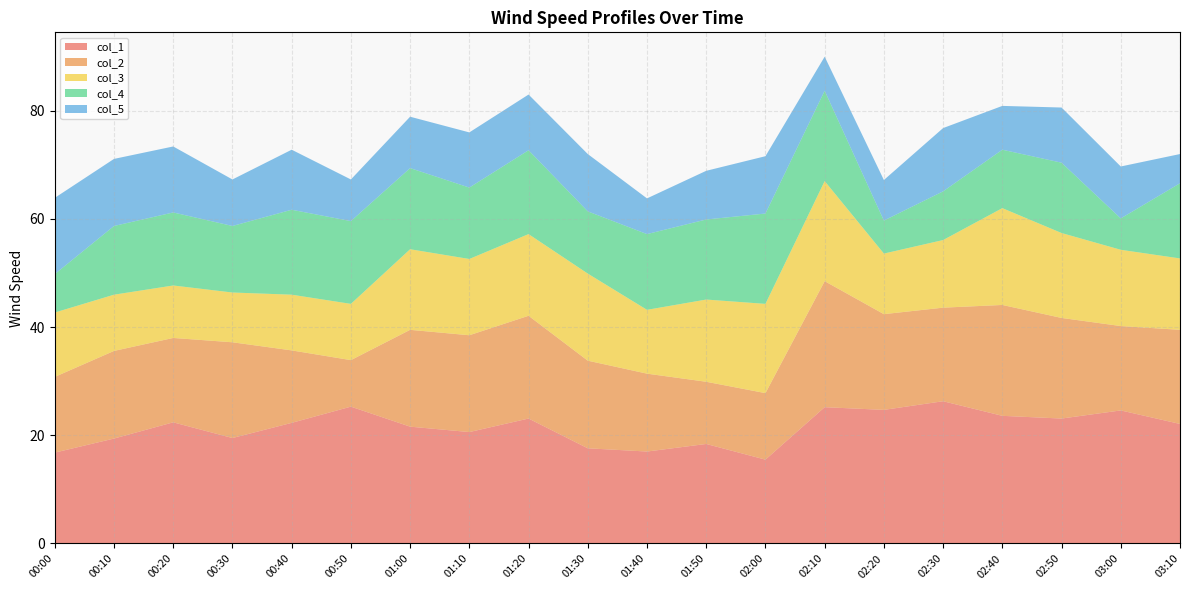

Reading left to right, extract all data points from this chart.

col_1: 00:00=16.8	00:10=19.4	00:20=22.4	00:30=19.5	00:40=22.3	00:50=25.3	01:00=21.6	01:10=20.6	01:20=23.1	01:30=17.6	01:40=17.0	01:50=18.4	02:00=15.5	02:10=25.2	02:20=24.7	02:30=26.3	02:40=23.6	02:50=23.1	03:00=24.6	03:10=22.1
col_2: 00:00=14.0	00:10=16.2	00:20=15.6	00:30=17.7	00:40=13.4	00:50=8.6	01:00=17.9	01:10=17.9	01:20=19.0	01:30=16.2	01:40=14.4	01:50=11.5	02:00=12.3	02:10=23.3	02:20=17.7	02:30=17.3	02:40=20.5	02:50=18.6	03:00=15.6	03:10=17.4
col_3: 00:00=11.9	00:10=10.4	00:20=9.7	00:30=9.2	00:40=10.3	00:50=10.4	01:00=14.9	01:10=14.1	01:20=15.1	01:30=16.1	01:40=11.8	01:50=15.2	02:00=16.5	02:10=18.5	02:20=11.2	02:30=12.5	02:40=17.9	02:50=15.7	03:00=14.1	03:10=13.2
col_4: 00:00=7.1	00:10=12.7	00:20=13.5	00:30=12.3	00:40=15.7	00:50=15.3	01:00=15.0	01:10=13.2	01:20=15.5	01:30=11.5	01:40=14.0	01:50=14.8	02:00=16.7	02:10=16.7	02:20=6.1	02:30=9.0	02:40=10.8	02:50=13.0	03:00=5.8	03:10=13.9
col_5: 00:00=14.1	00:10=12.4	00:20=12.2	00:30=8.6	00:40=11.1	00:50=7.7	01:00=9.5	01:10=10.2	01:20=10.3	01:30=10.6	01:40=6.6	01:50=9.0	02:00=10.6	02:10=6.3	02:20=7.5	02:30=11.7	02:40=8.1	02:50=10.2	03:00=9.6	03:10=5.4